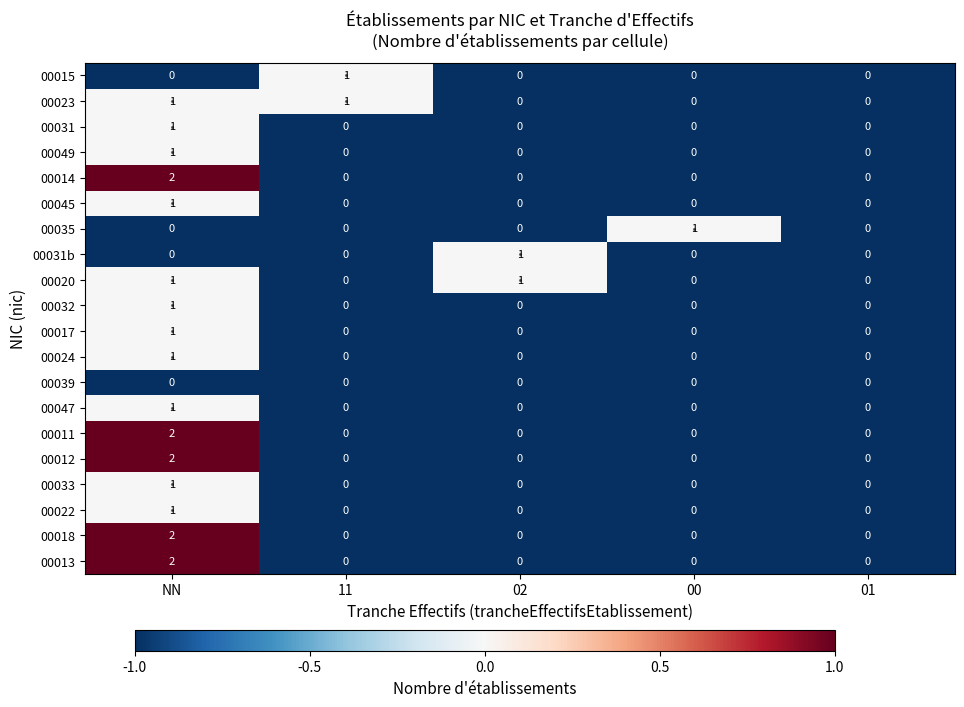

The value of 00012 at 11 is 0. True or false?

True